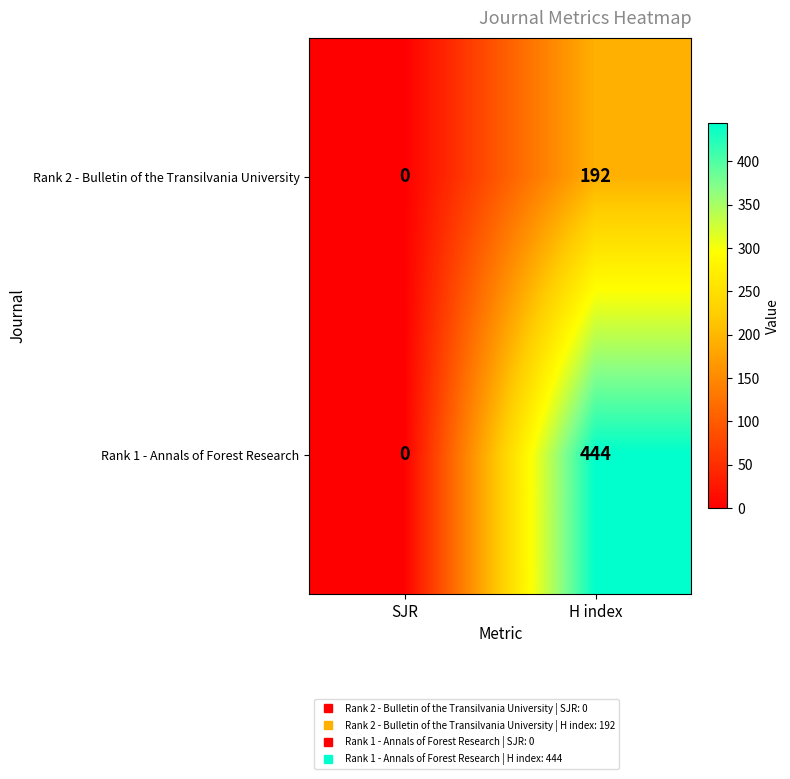

Count the number of data series in this chart.

2